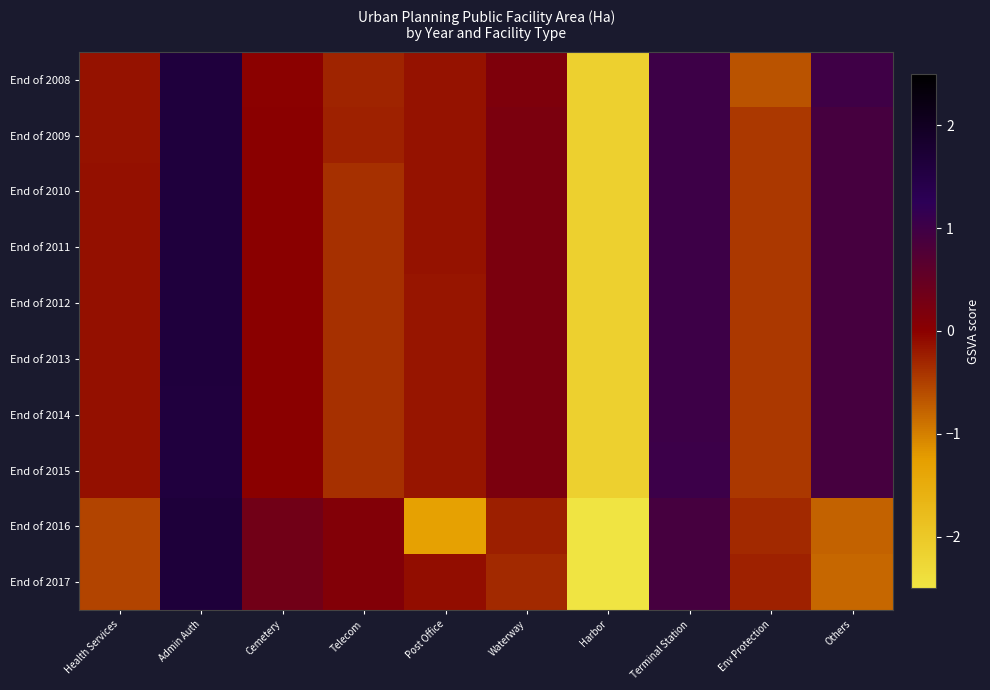

At how many categories does at least one series exceed 0?

6